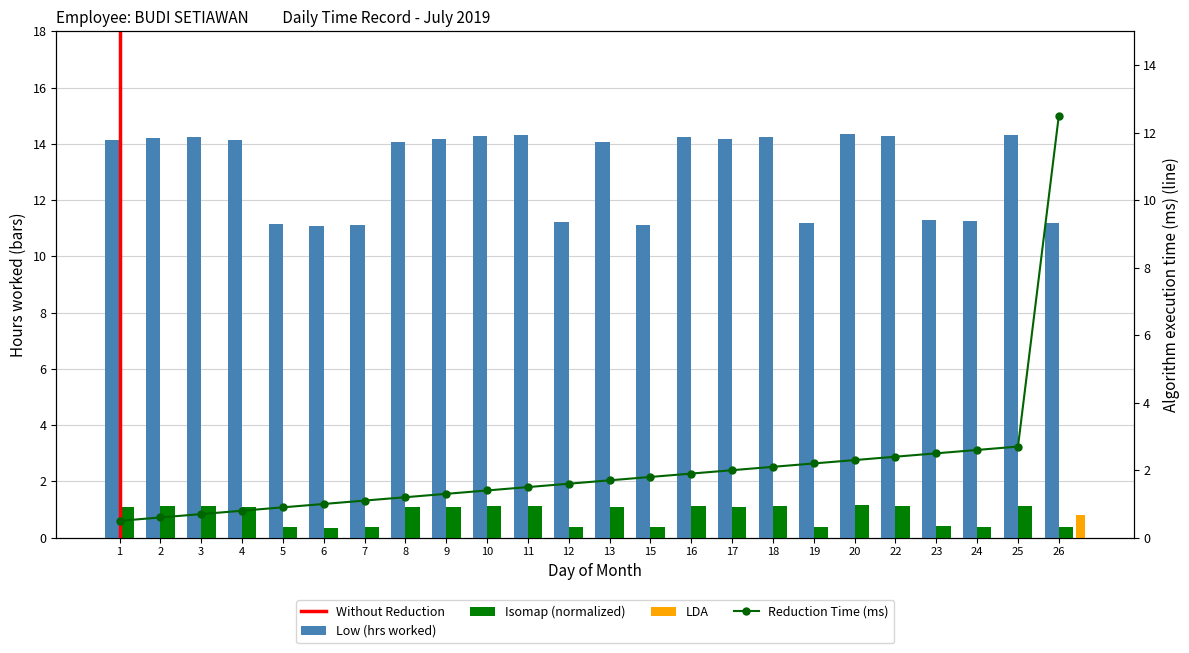

Which series has the widest spread of values?

Reduction Time